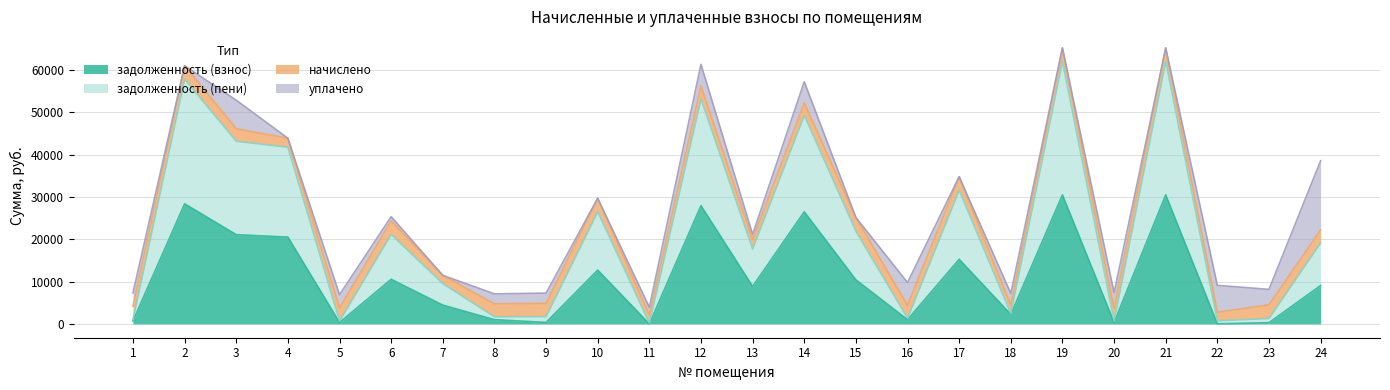

What is the total value across all series at 19?

65197.4